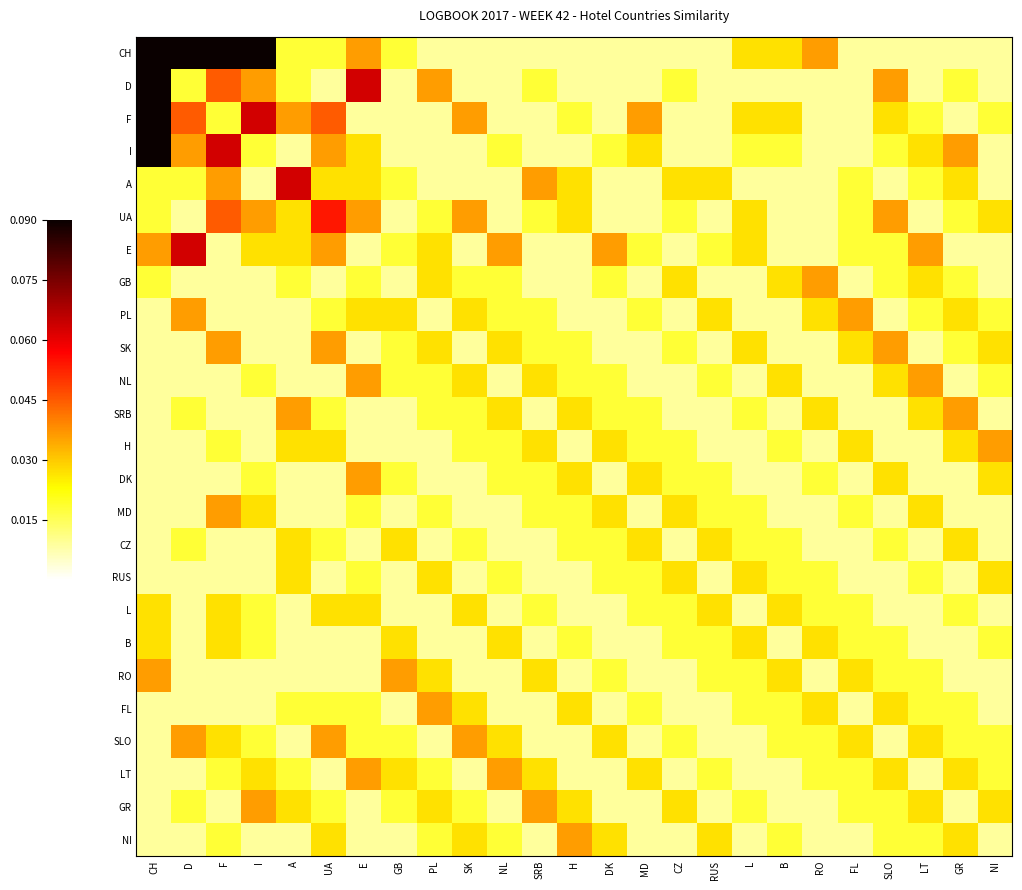

Which series has the widest spread of values?

CH